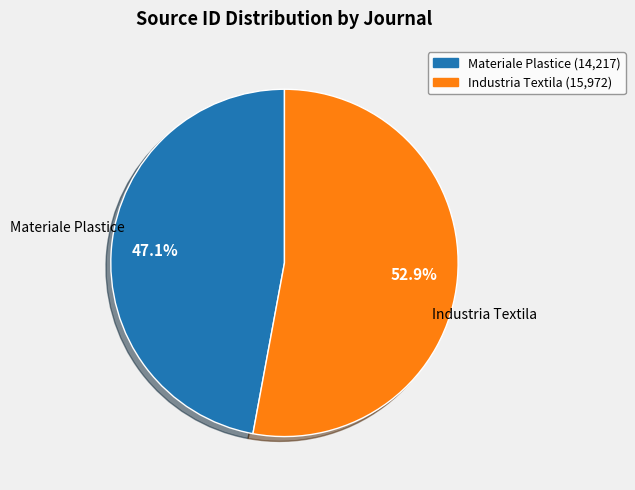

To the nearest percent, what is the combined percentage of Materiale Plastice and Industria Textila?

100%